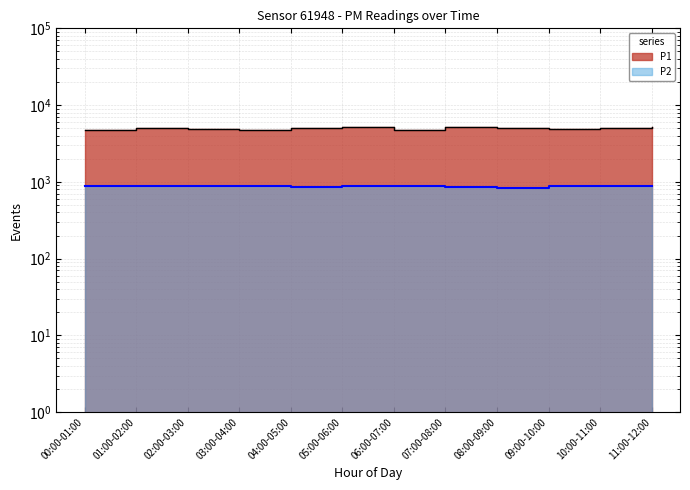

At how many categories does at least one series exceed 2211?

12